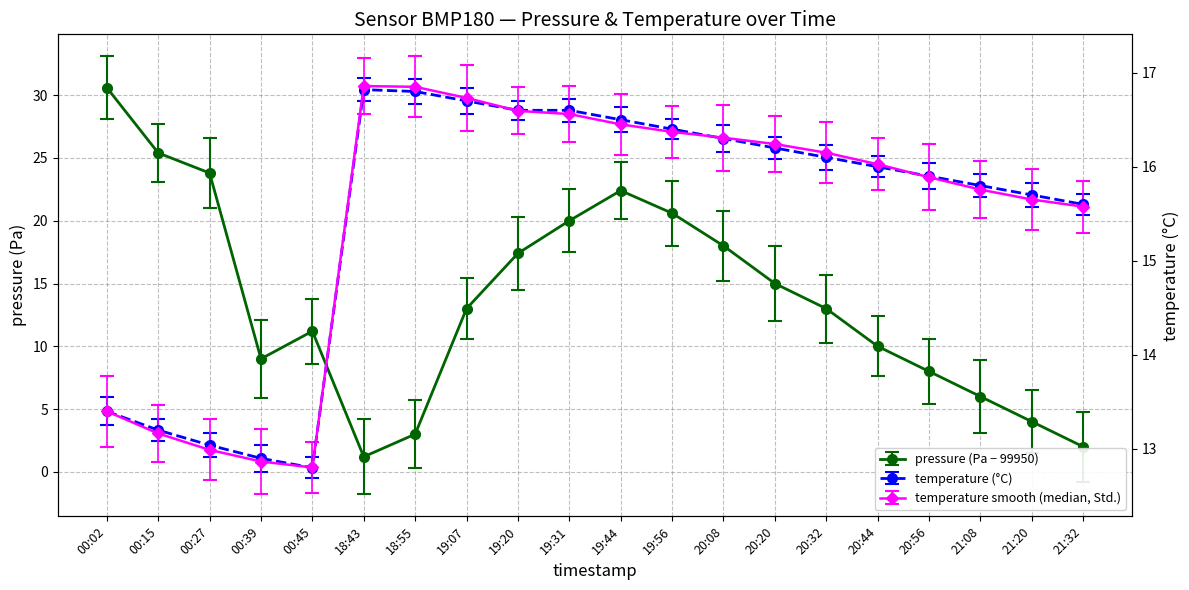

After their last crossing, which series has the higher values: pressure or temperature?

temperature